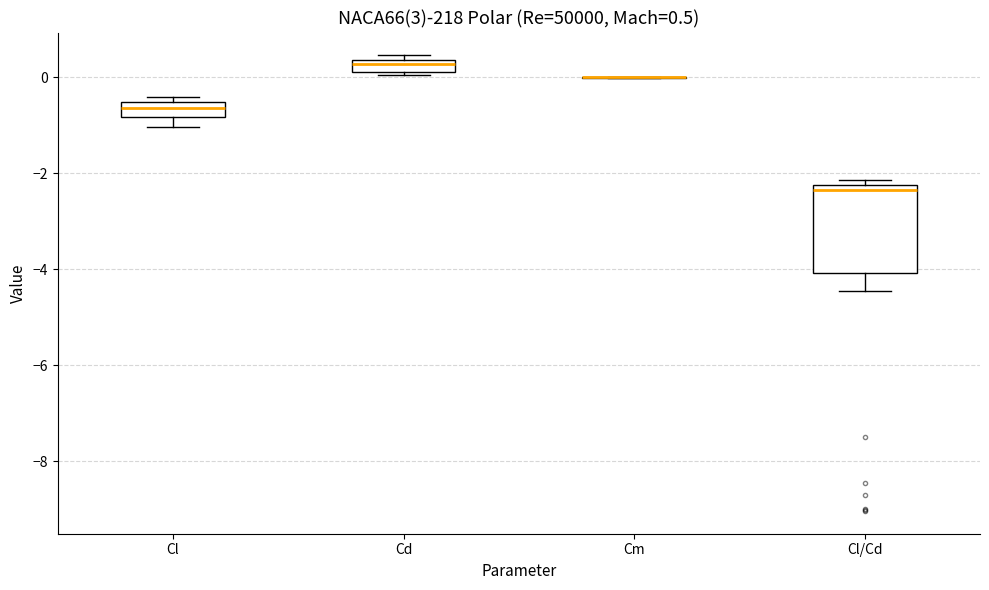

Comparing the boxes themselves (not the whiskers), which one is the tallest?

Cl/Cd